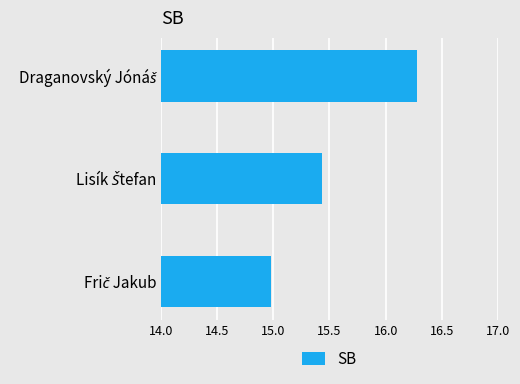

What is the smallest value displayed?

15.0